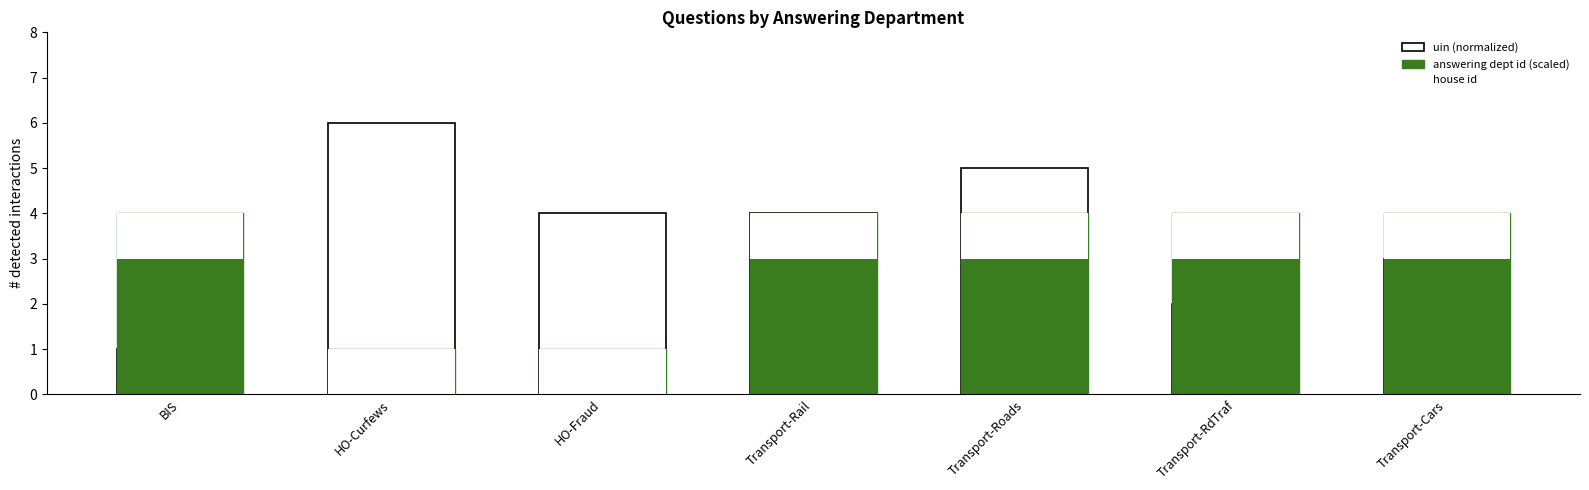

Is the value of answering dept id (scaled) at HO-Fraud greater than the value of house id at BIS?

No